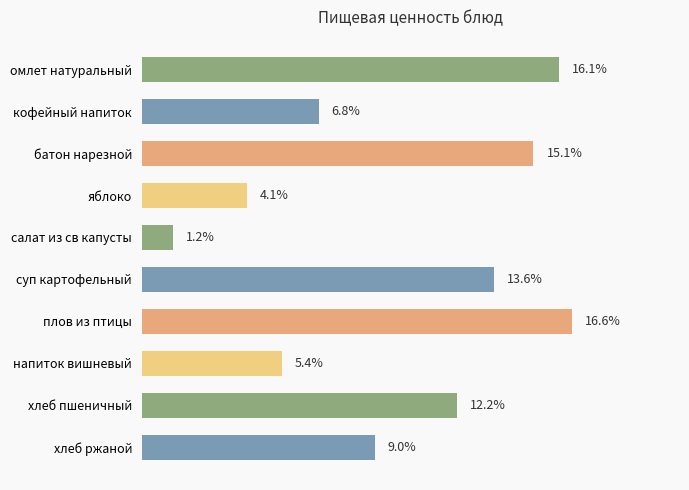

What is the label of the 6th bar from the top?

суп картофельный